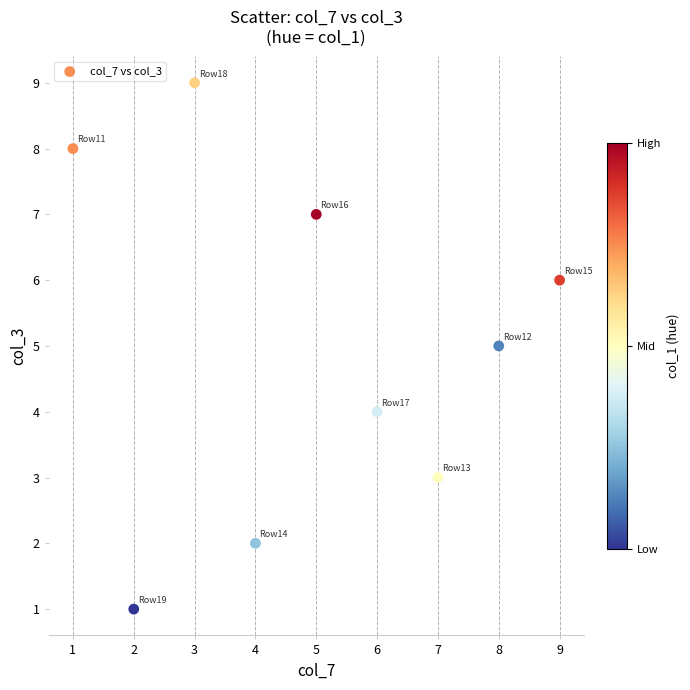

What is the range of X values (max minus min)?

8